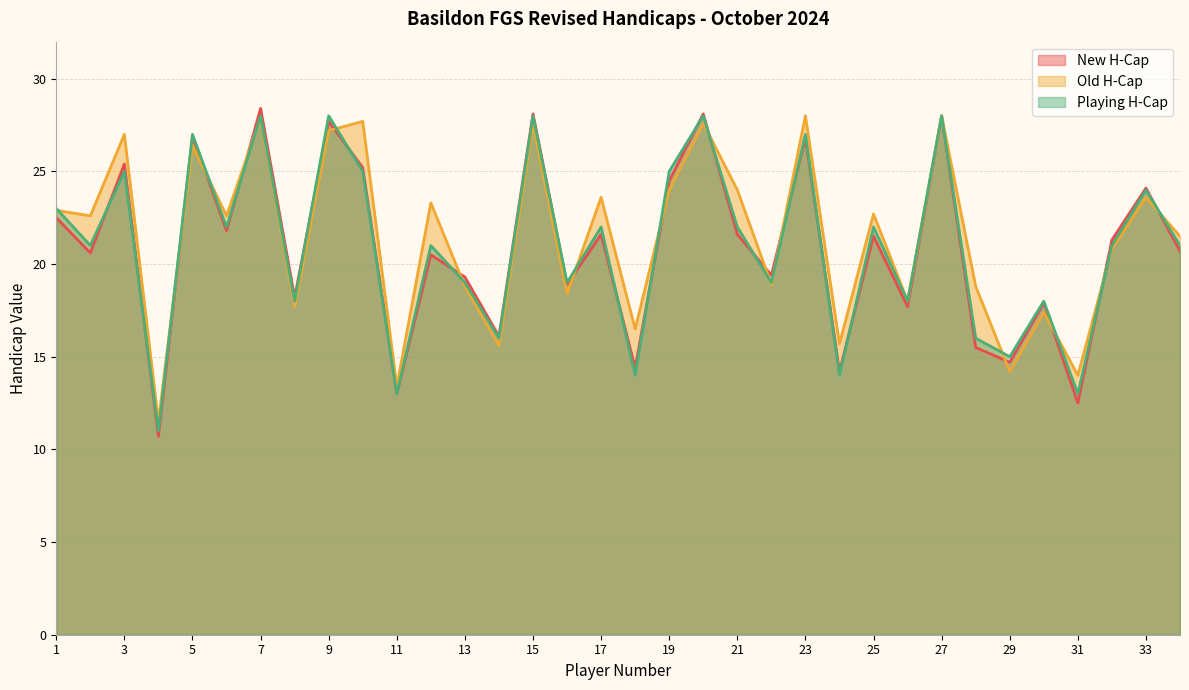

What value does the Playing H-Cap series have at 33?

24.0